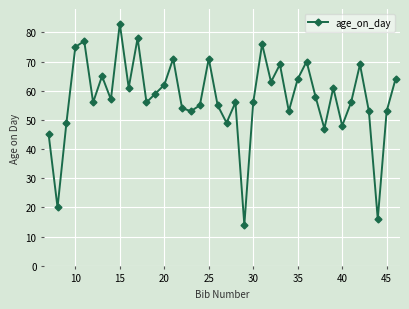

What is the difference between the maximum and minimum values?

69